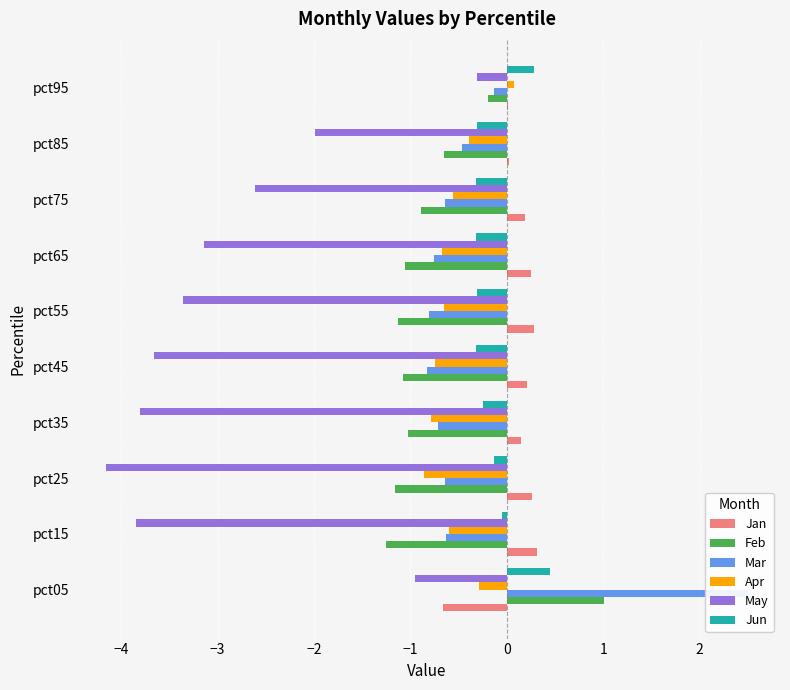

What is the difference between the maximum and minimum values in the Apr series?

0.9